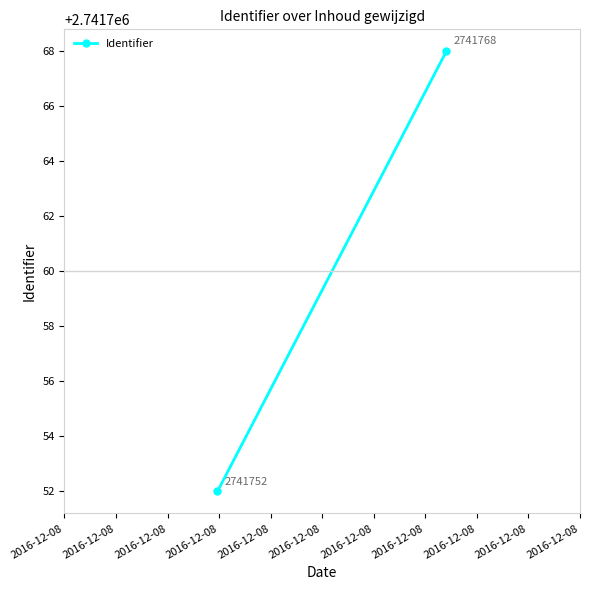

How many lines are shown in the chart?

1